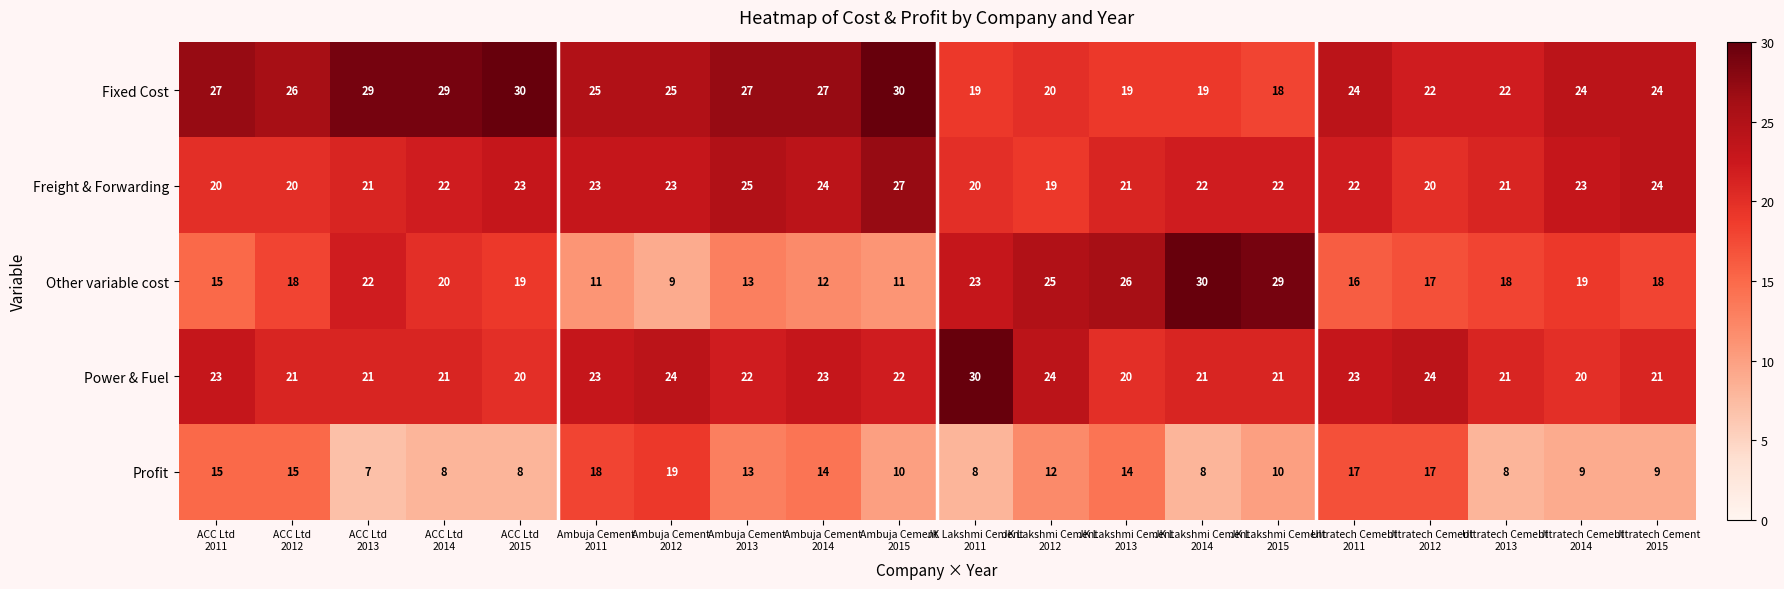

What is the average value of the Other variable cost series?

19